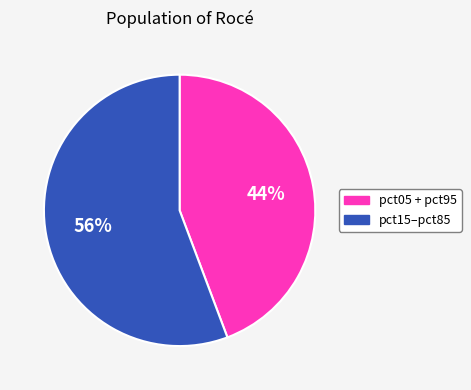

The pct05 + pct95 slice represents 44% of the pie. True or false?

True